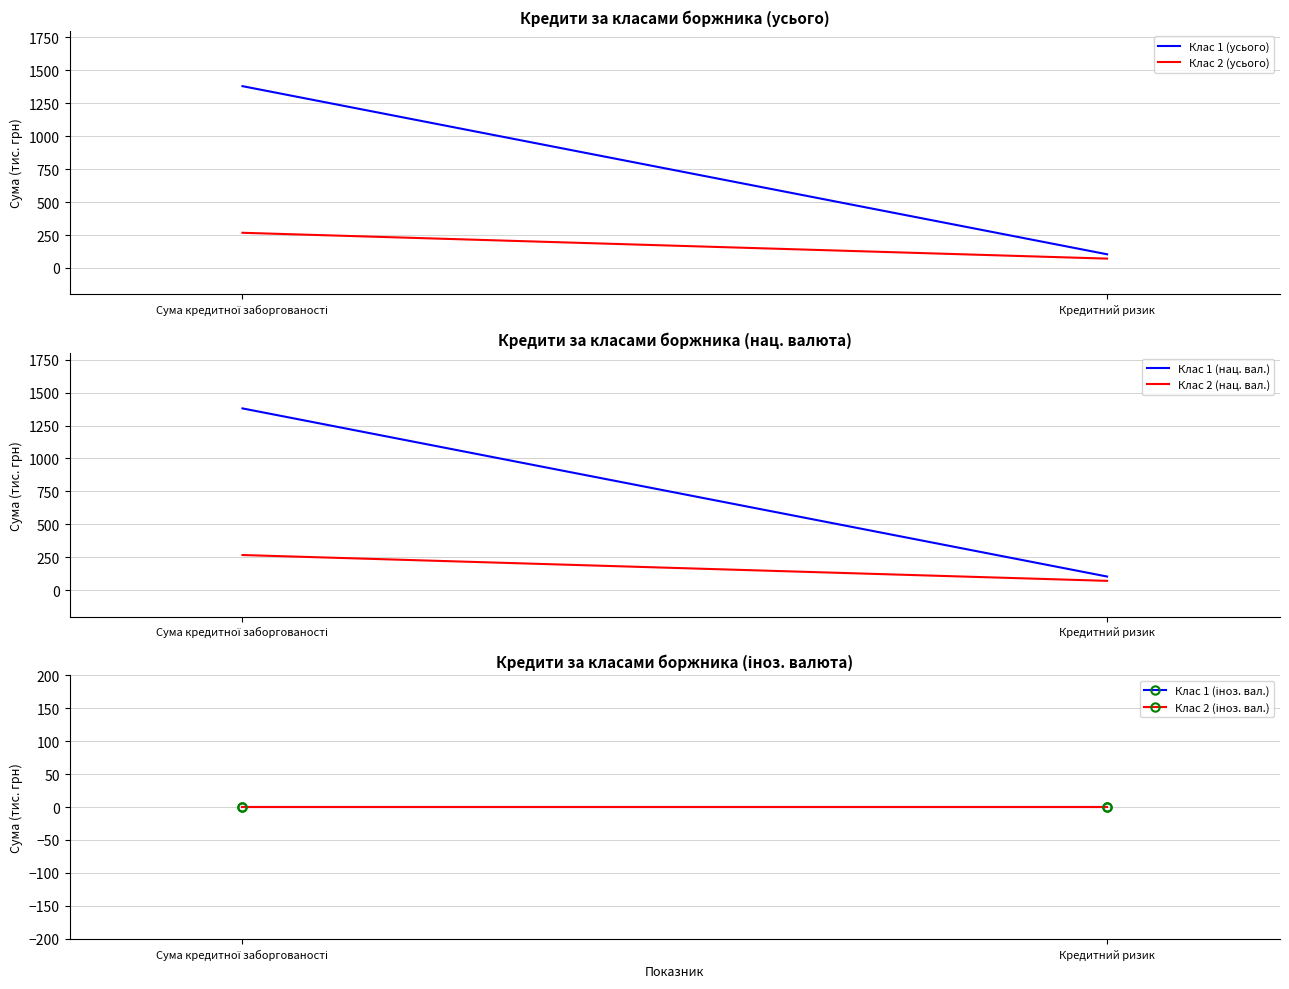

What is the sum of all Клас 1 (усього) values?

1484.0